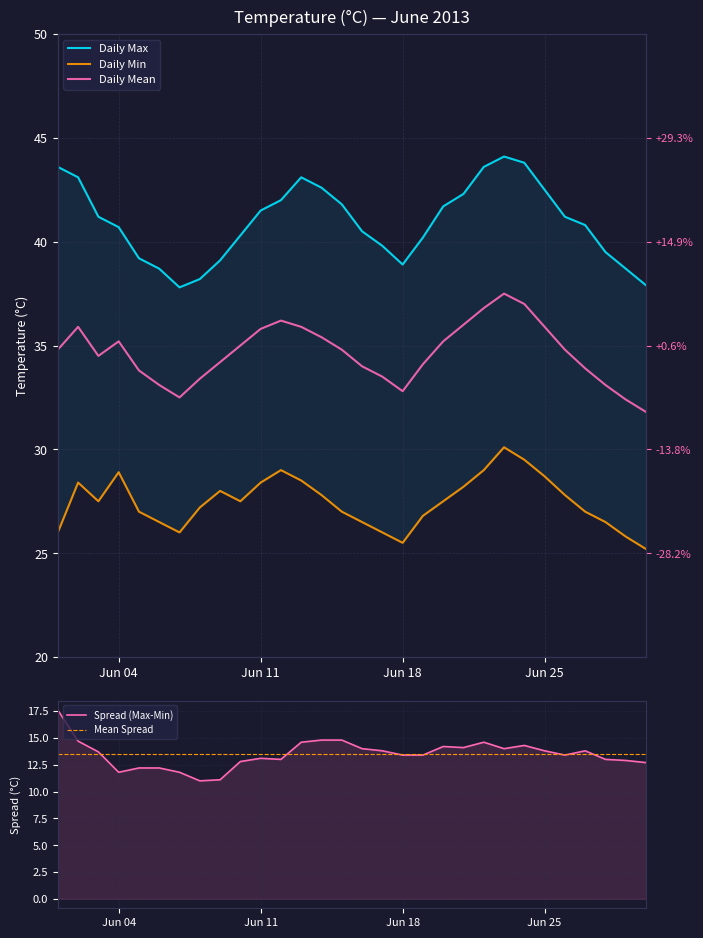

True or false: Daily Max and Daily Mean intersect in this chart.

False